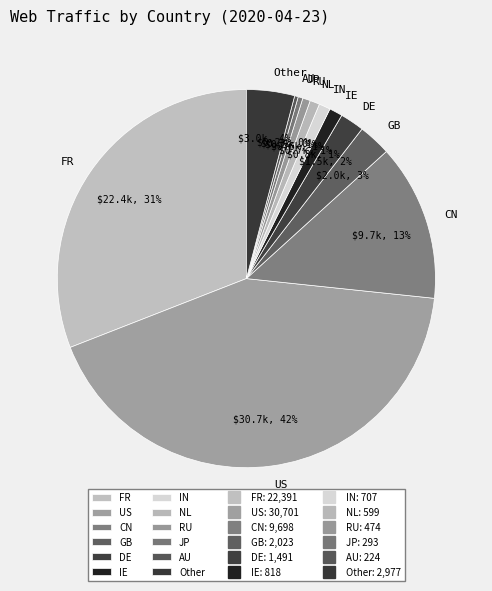

Which category has the biggest portion of the pie?

US